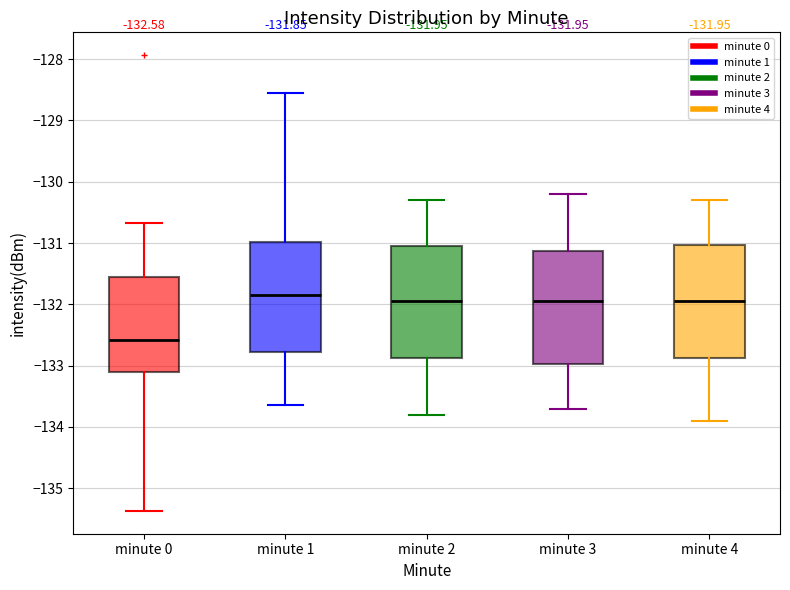

Which box's median line is the lowest?

minute 0